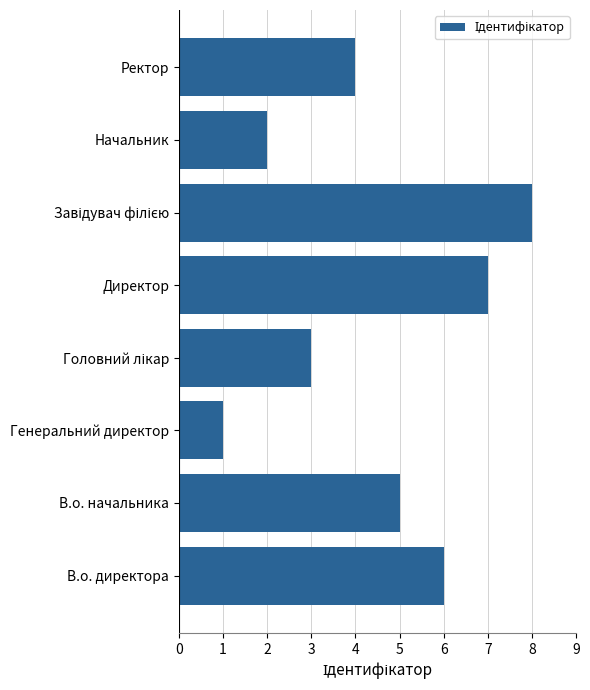

The value at Ректор is 5. True or false?

False